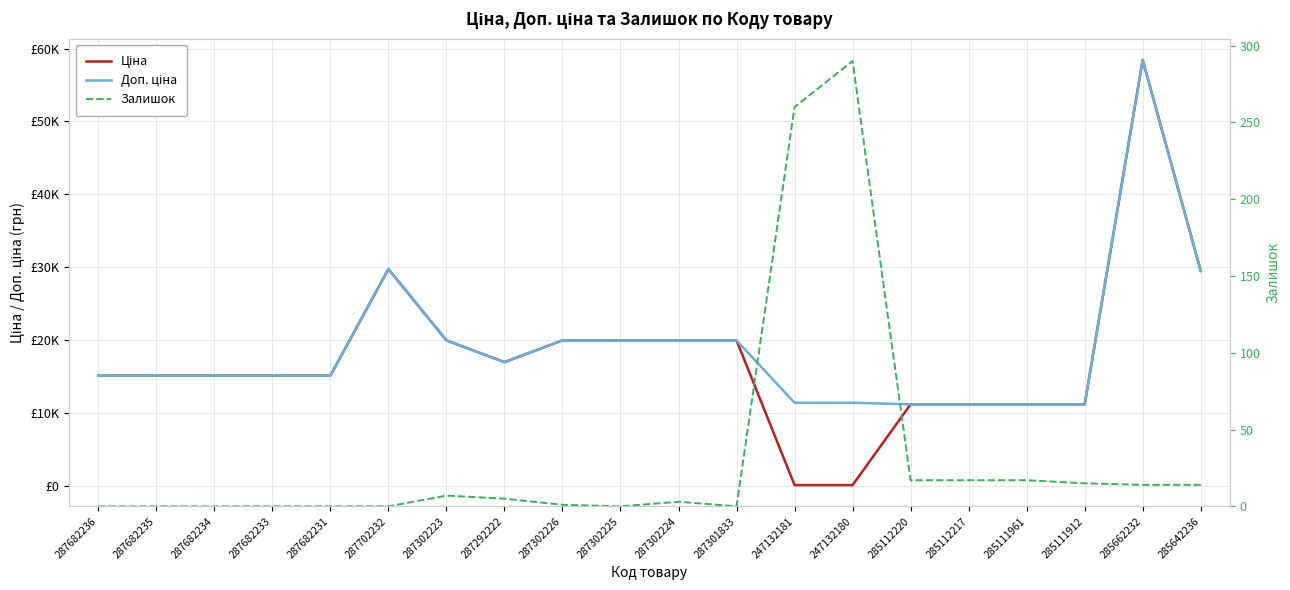

At which category is the sum across all series the highest?

285662232